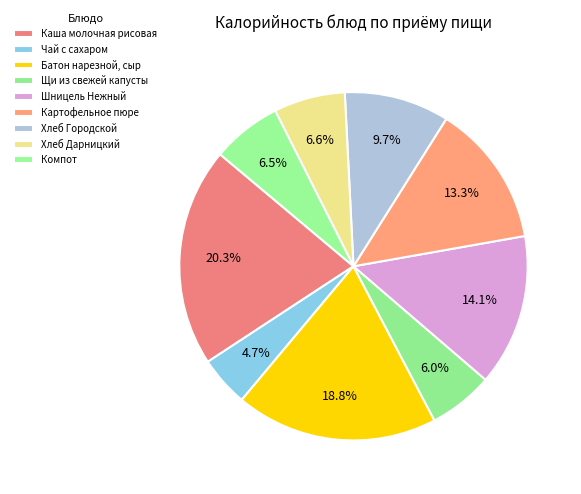

Is there a majority slice in this chart?

No